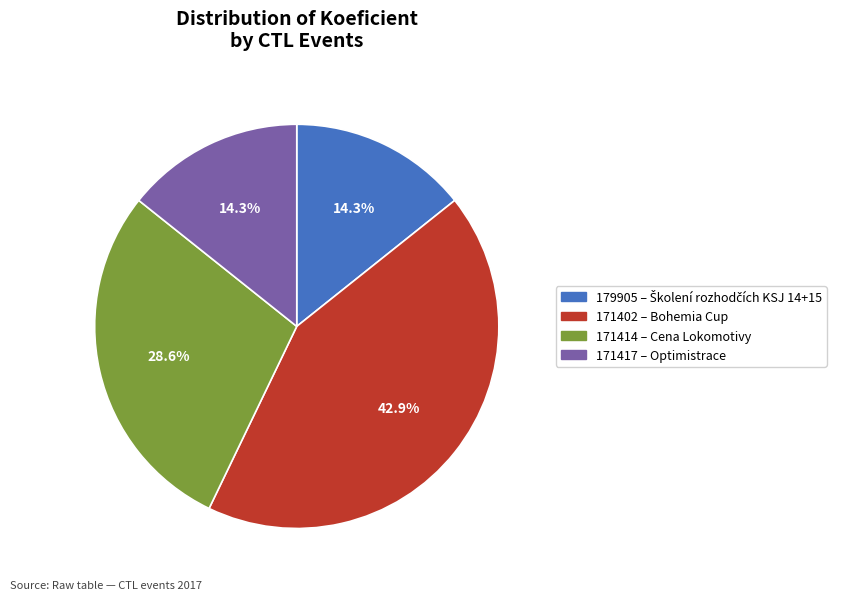

What portion of the pie excludes 171402?

57.1%